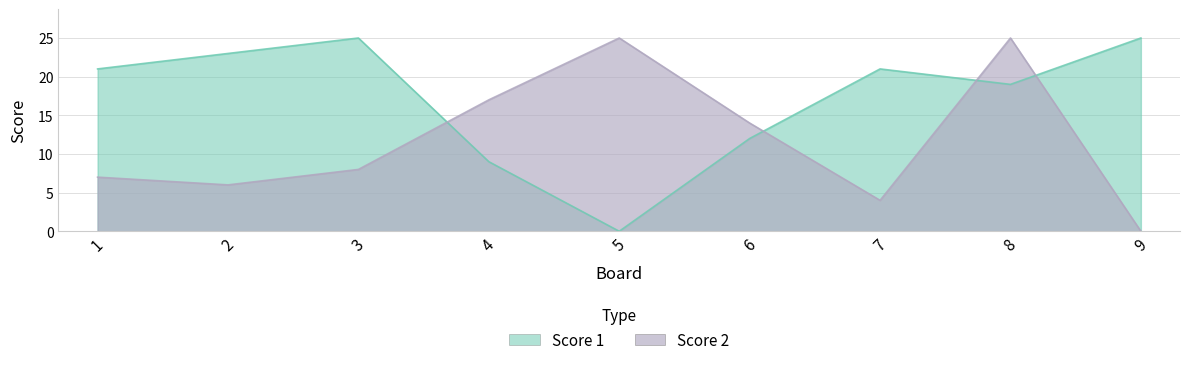

Which series changed the most between 2 and 4?

Score 1